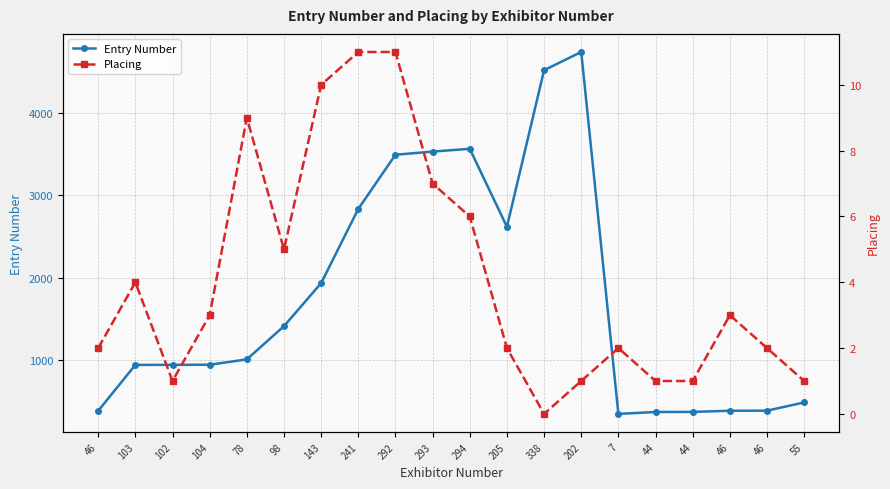

What is the difference between the highest and lowest values at 338?

4514